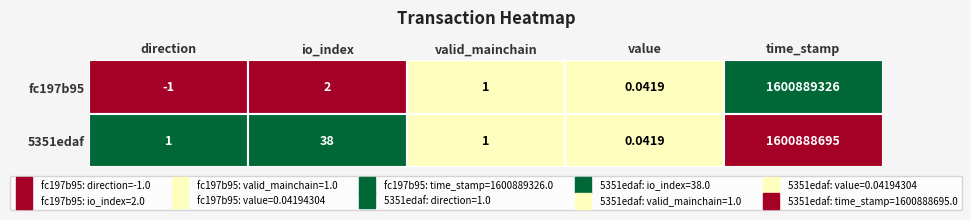

What is the difference between the second highest and second lowest values in the 5351edaf series?

37.0